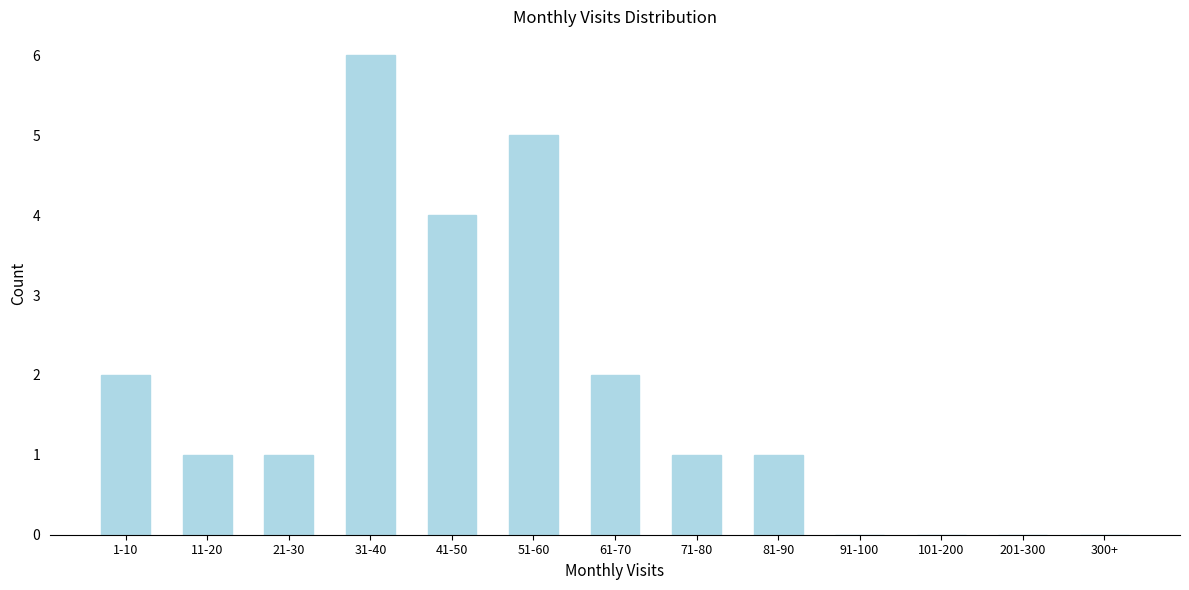

Reading left to right, what are all the values shown in this chart?

1-10=2	11-20=1	21-30=1	31-40=6	41-50=4	51-60=5	61-70=2	71-80=1	81-90=1	91-100=0	101-200=0	201-300=0	300+=0